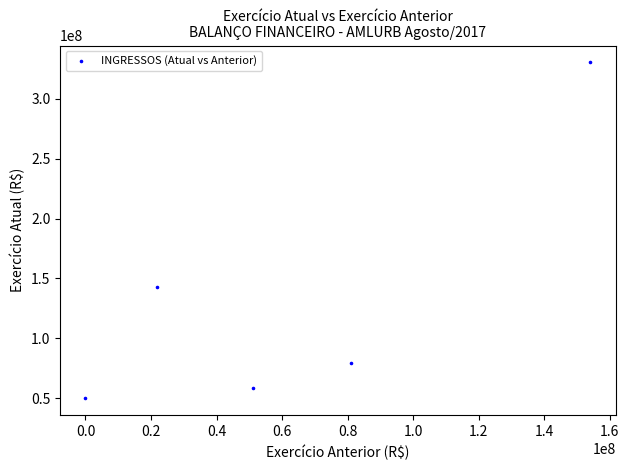

What Y value in the scatter plot is closest to 190194667?

142712141.0